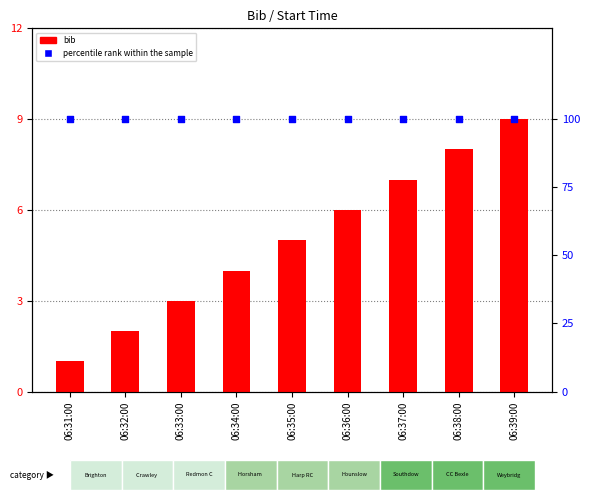

What is the total value across all series at 06:31:00?

101